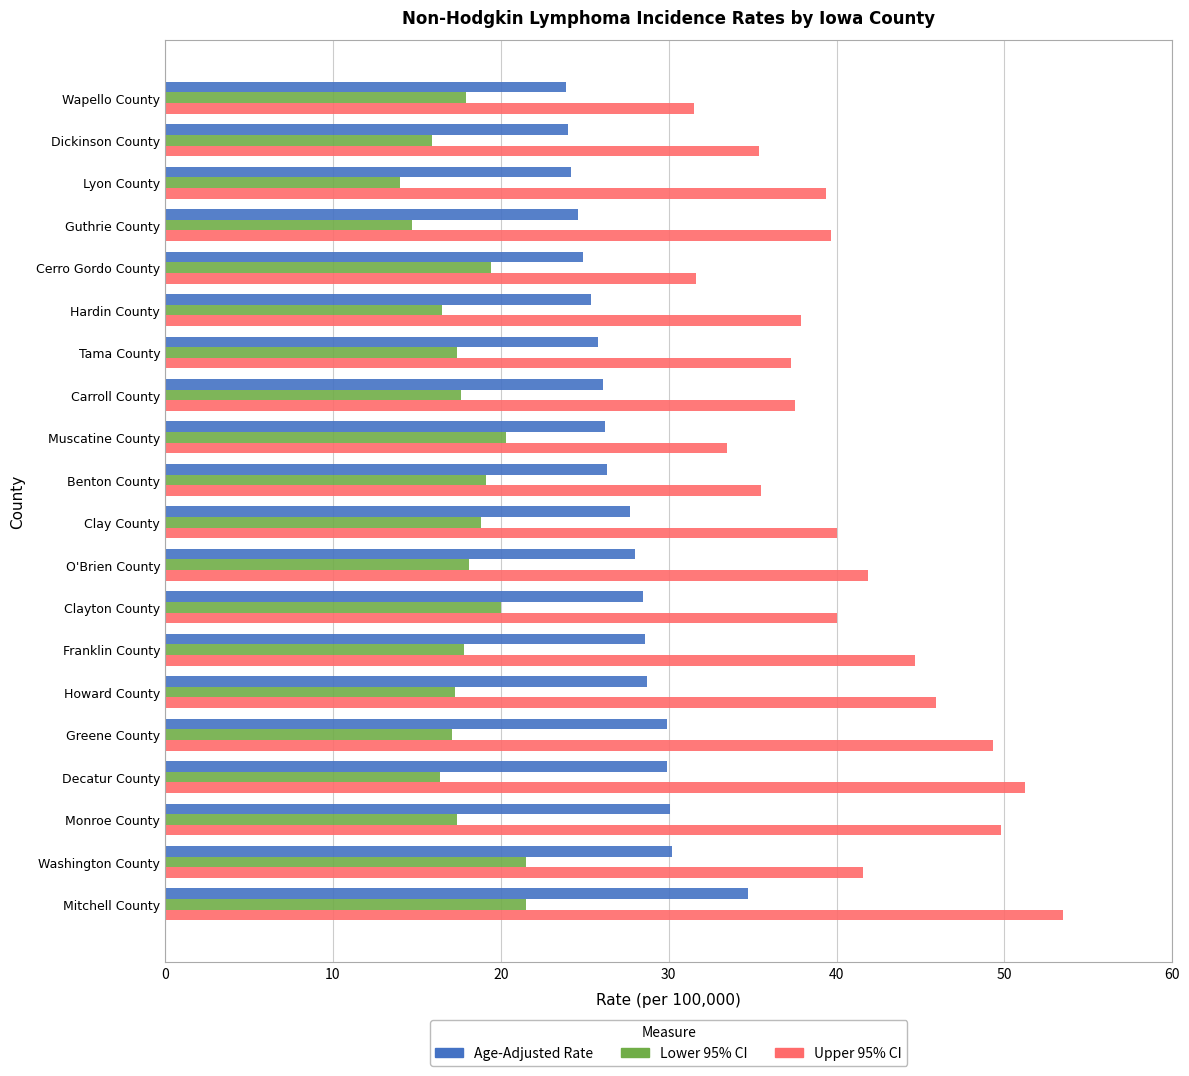

Which series has the largest range (max minus min)?

Upper 95% CI